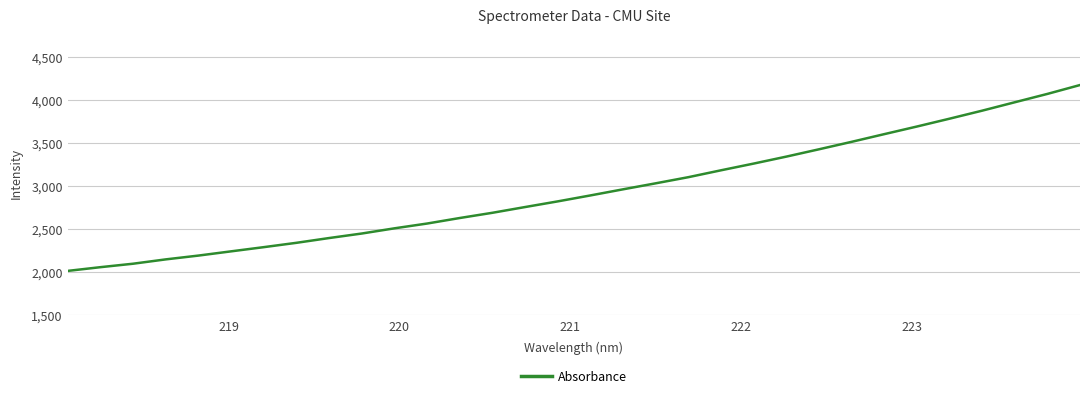

What is the smallest value displayed?

2011.4